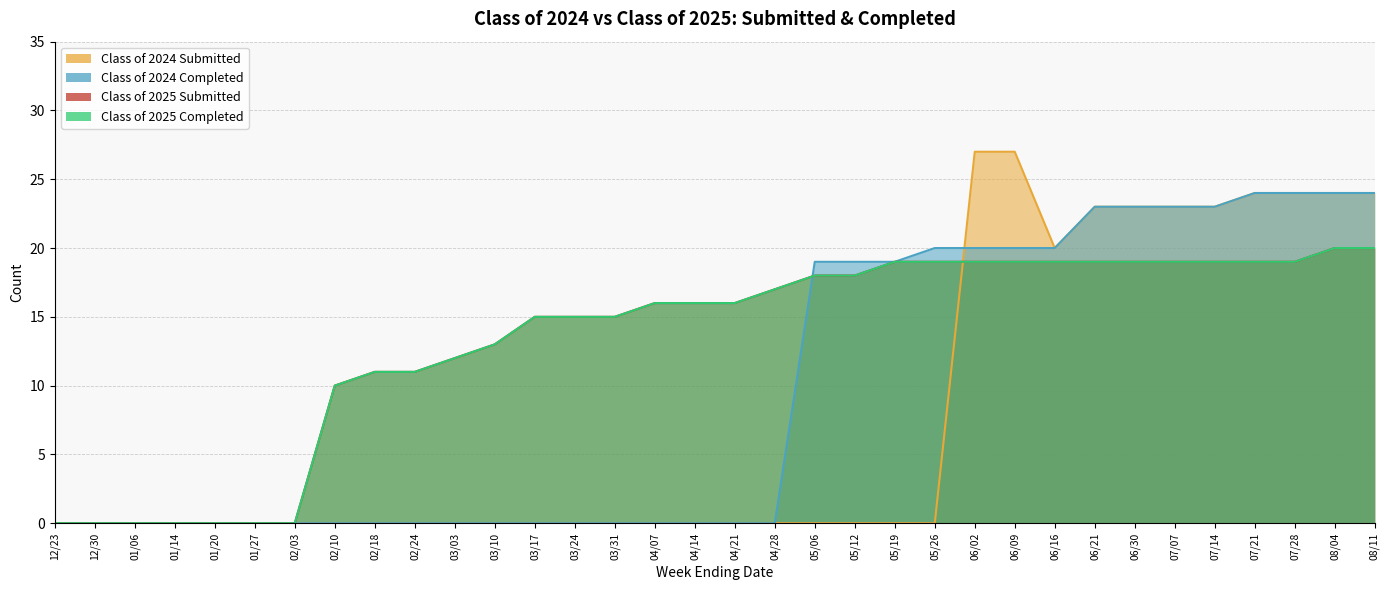

Which series has the largest total across all categories?

Class of 2025 Submitted